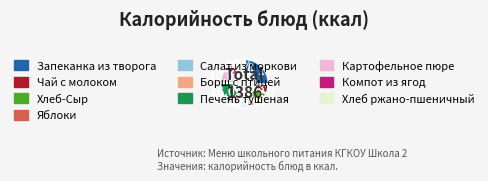

Count the number of slices in the pie.

10